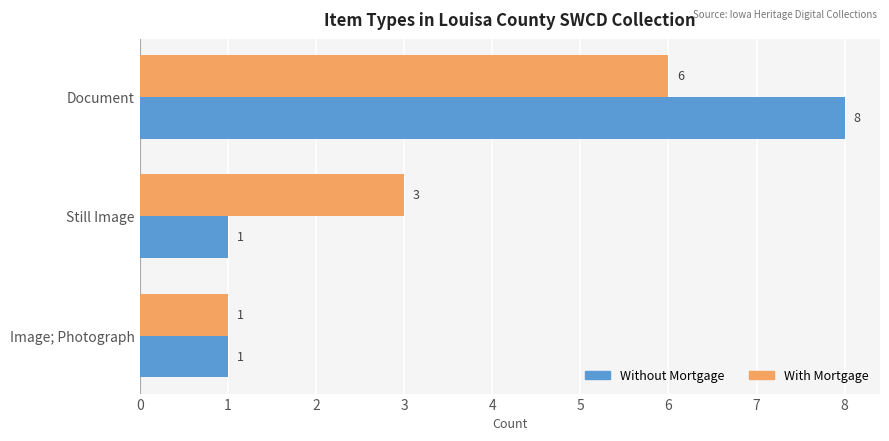

Which category has the highest value in the Without Mortgage series?

Document